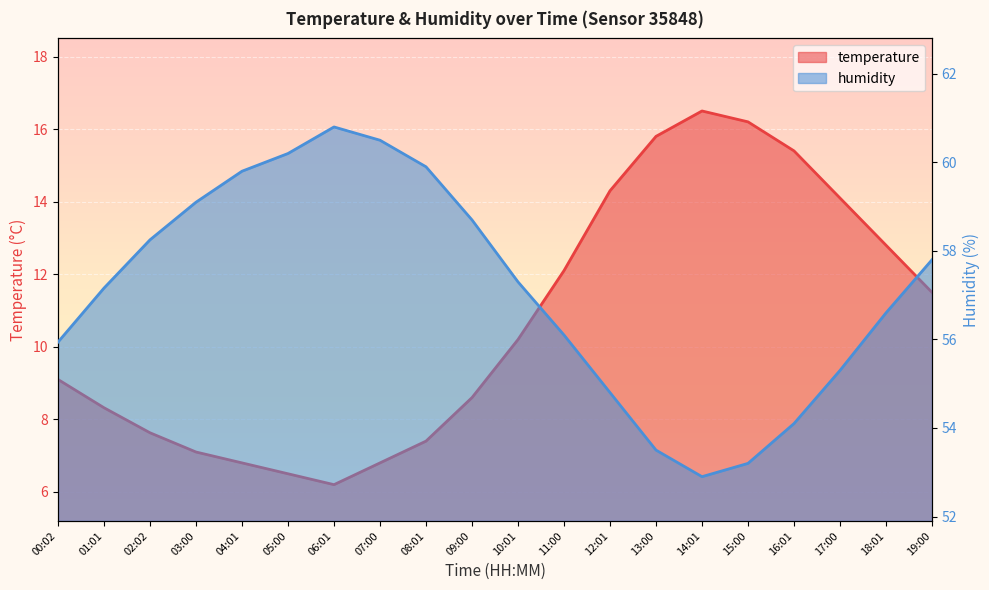

What is the maximum value for temperature?

16.5